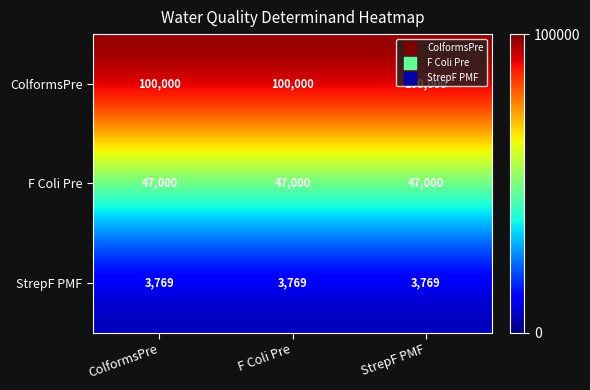

List the series in order of their peak value, lowest first.

StrepF PMF, F Coli Pre, ColformsPre